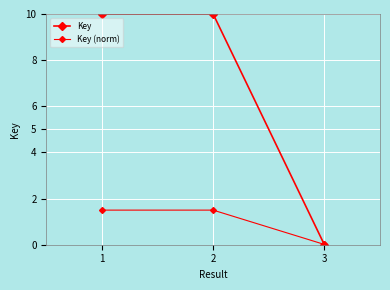

How many series are shown in this chart?

2